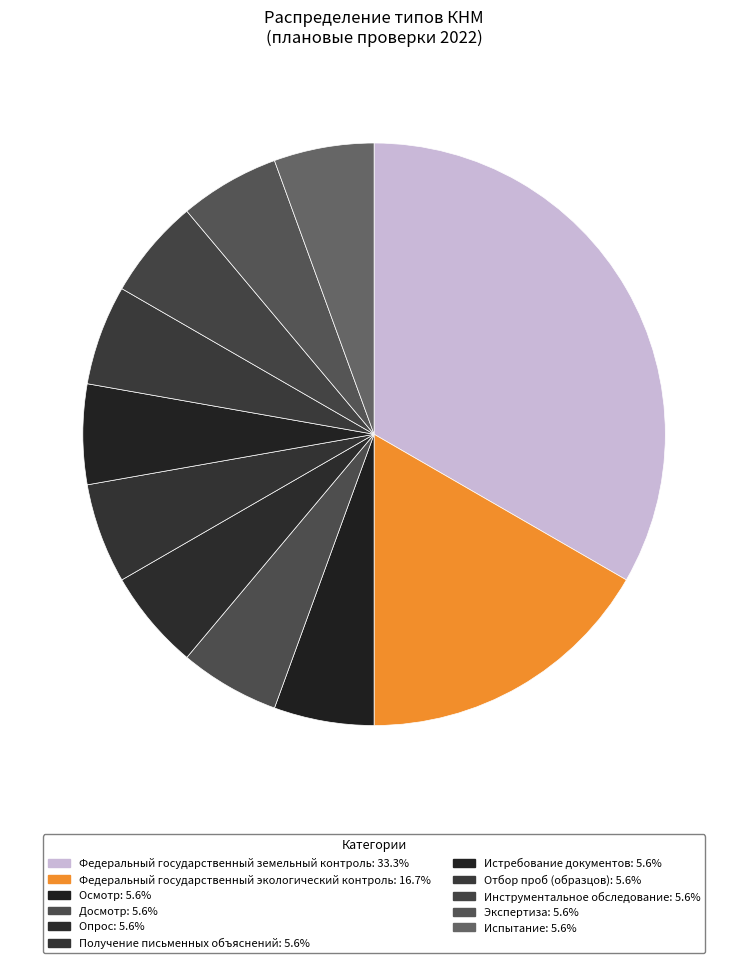

Which category has the smallest portion of the pie?

Осмотр